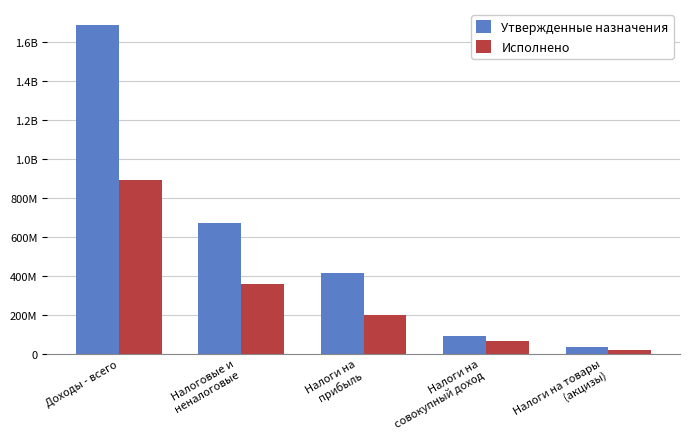

Does the chart contain any negative values?

No